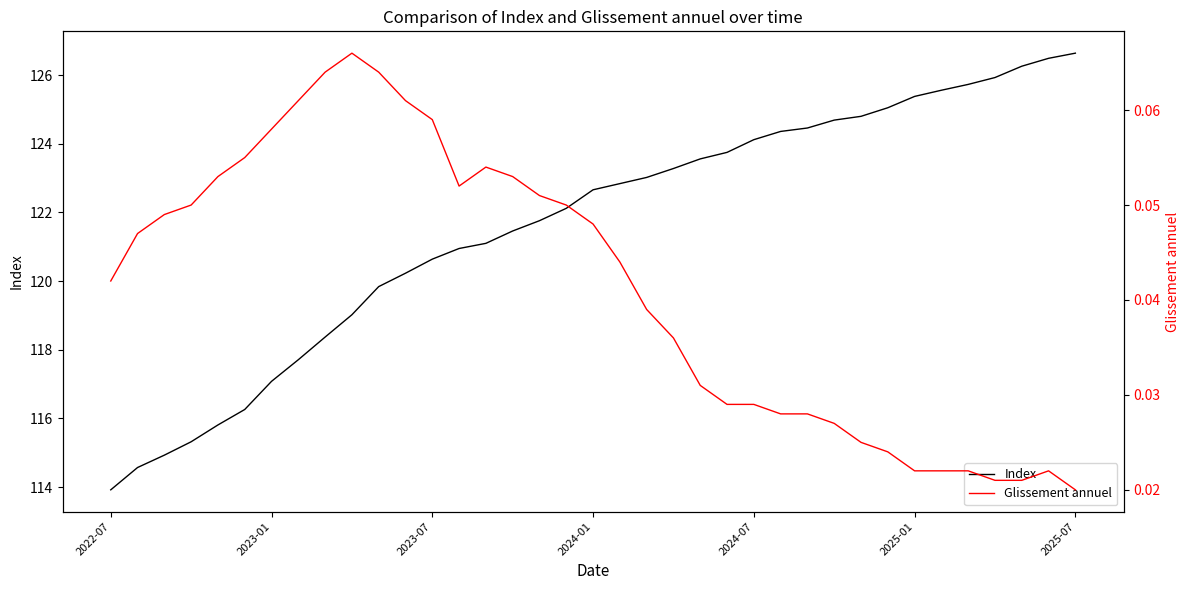

What are all the series names shown in the legend?

Index, Glissement annuel